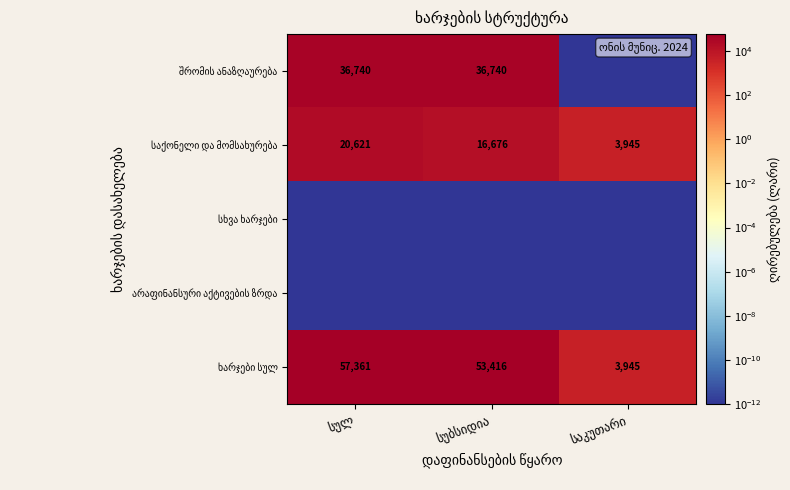

Where does the საქონელი და მომსახურება series first go above 16676?

სულ